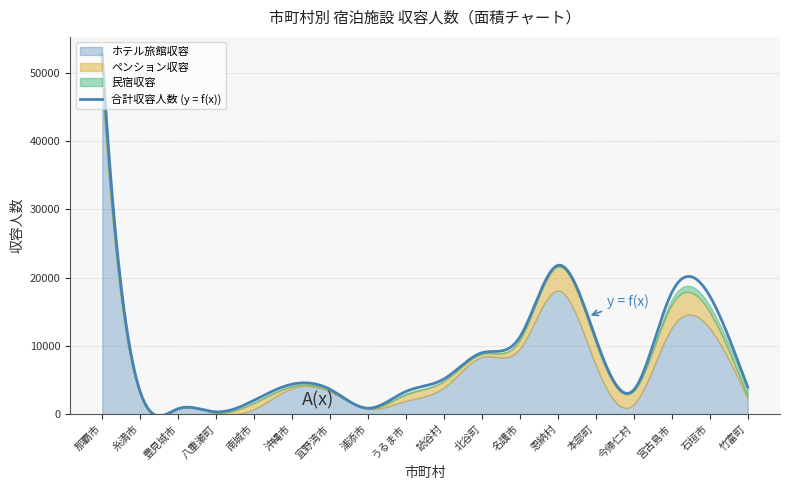

What is the highest value of the 合計収容人数 (y = f(x)) series?

52638.0